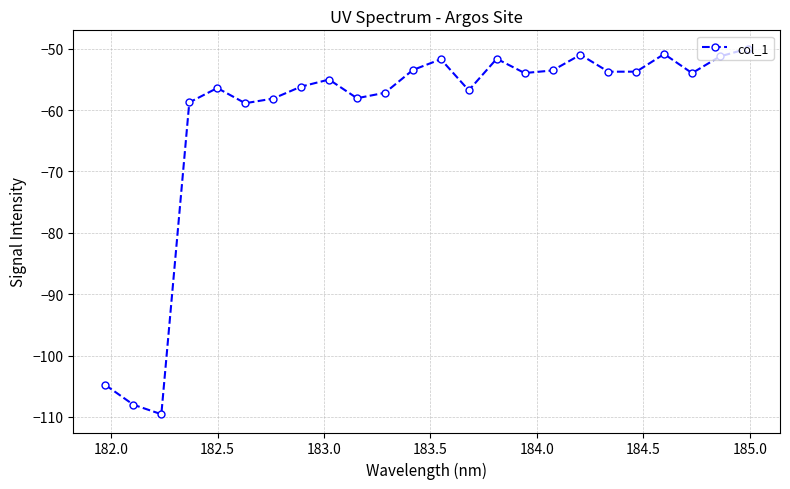

How many points are lower than both their immediate neighbors (excluding endpoints)?

7